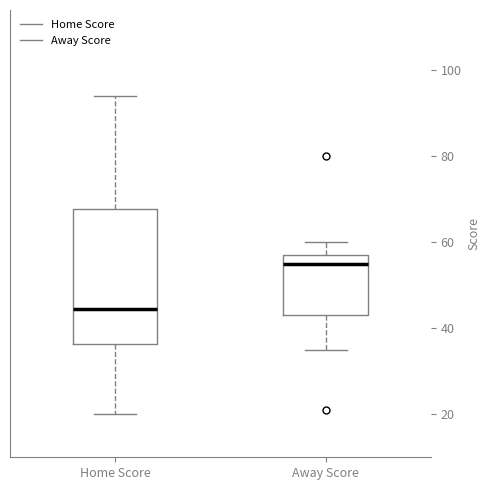

Where does the median line of the box for Home Score sit on the y-axis? The values are not printed on the chart, so give them approximately, as read against the axis.

44